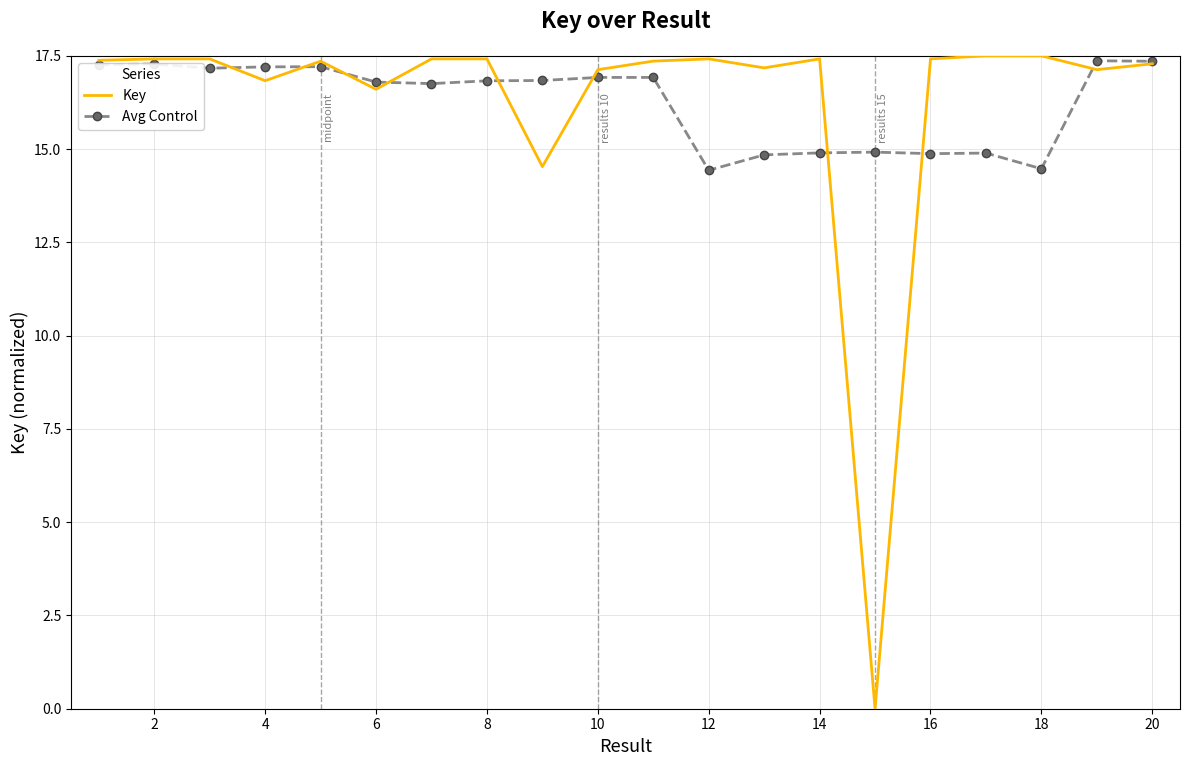

What is the maximum value for Key?

17.5